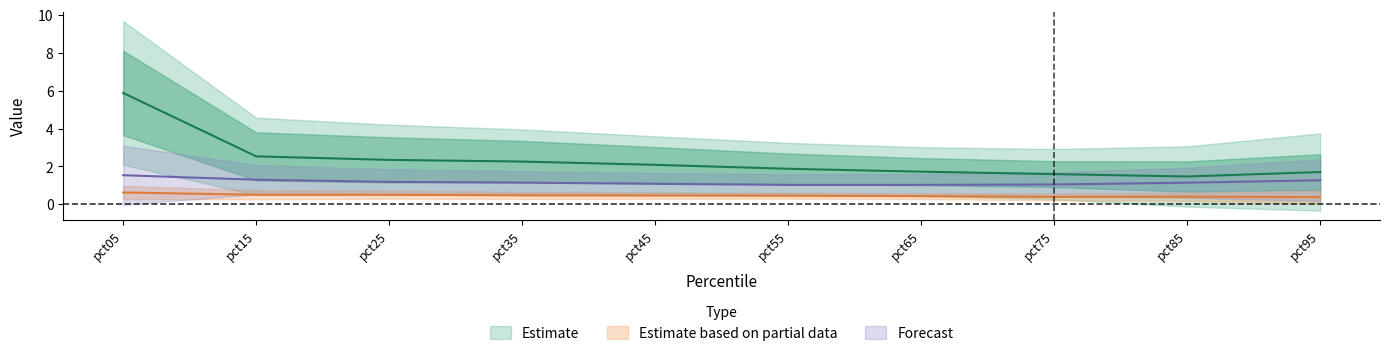

How many data points does each series have?

10